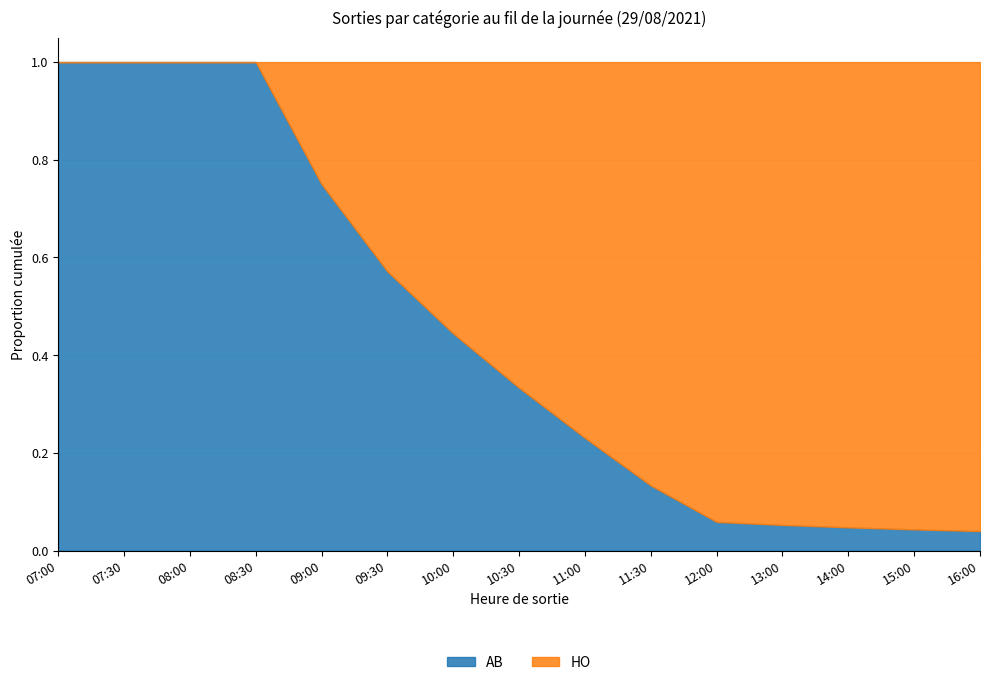

What is the value of the HO point at the 6th from the left?

3